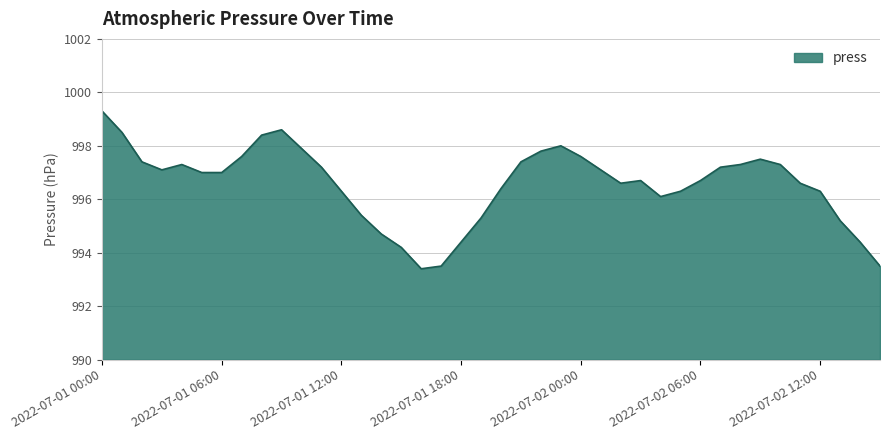

What is the difference between the maximum and minimum values?

5.9